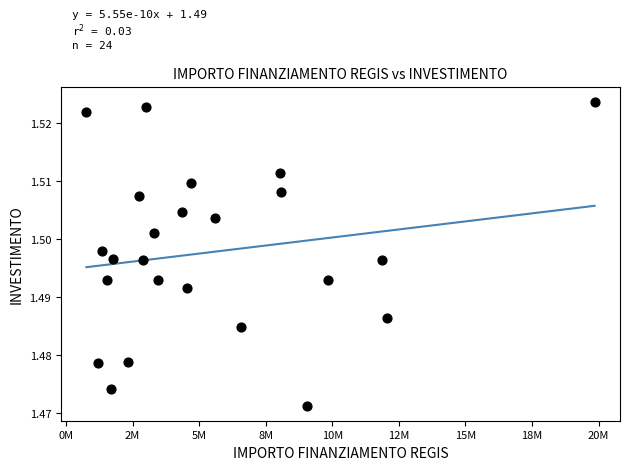

What is the range of X values (max minus min)?

19081635.9